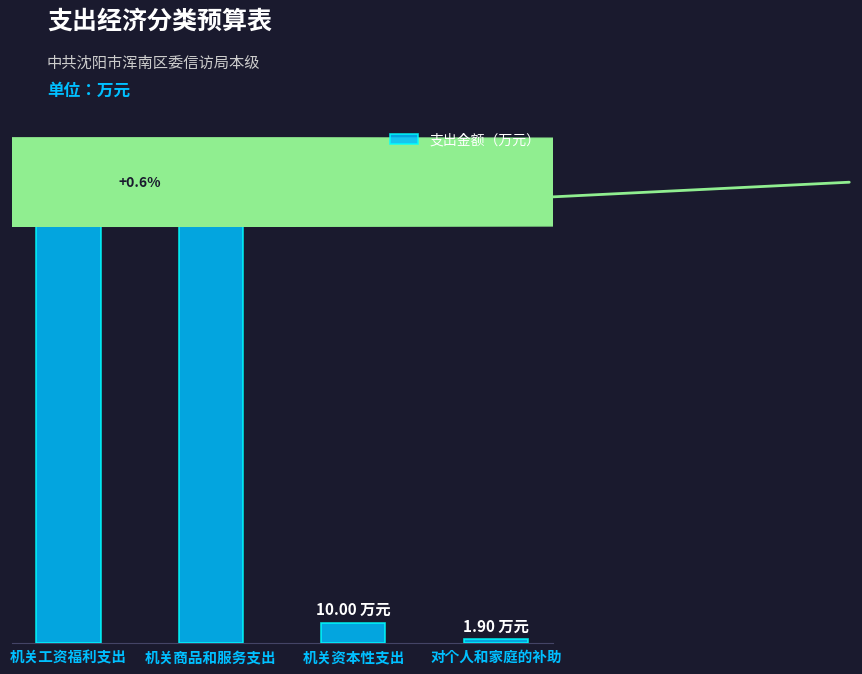

The chart shows a value of 112.3 at 机关工资福利支出. True or false?

False